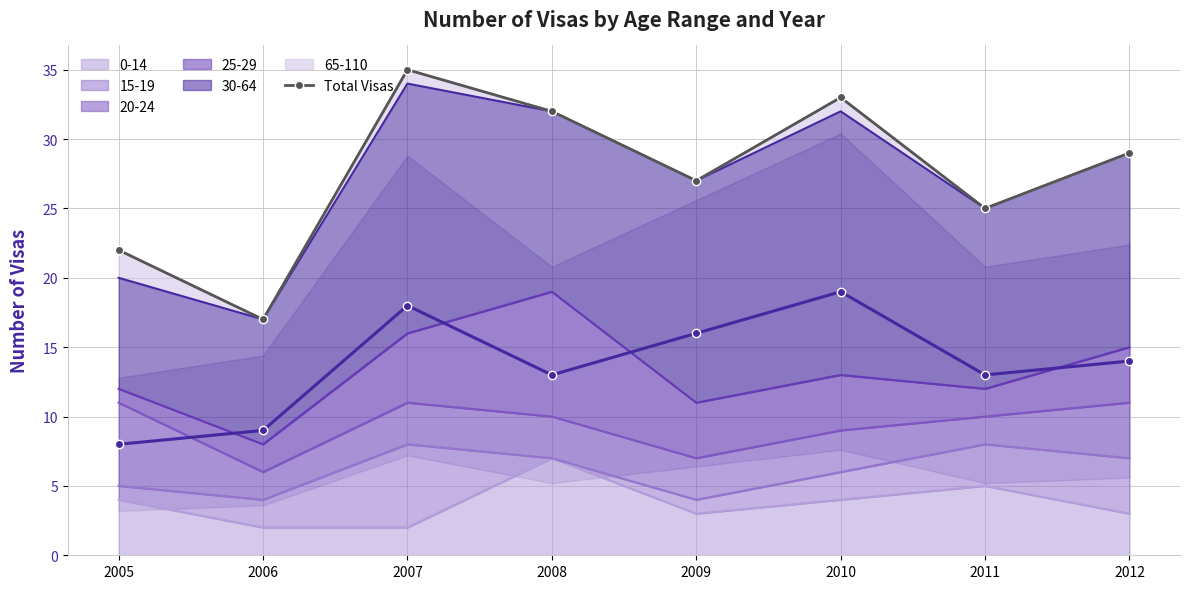

How many points are higher than both their immediate neighbors (excluding endpoints)?

2